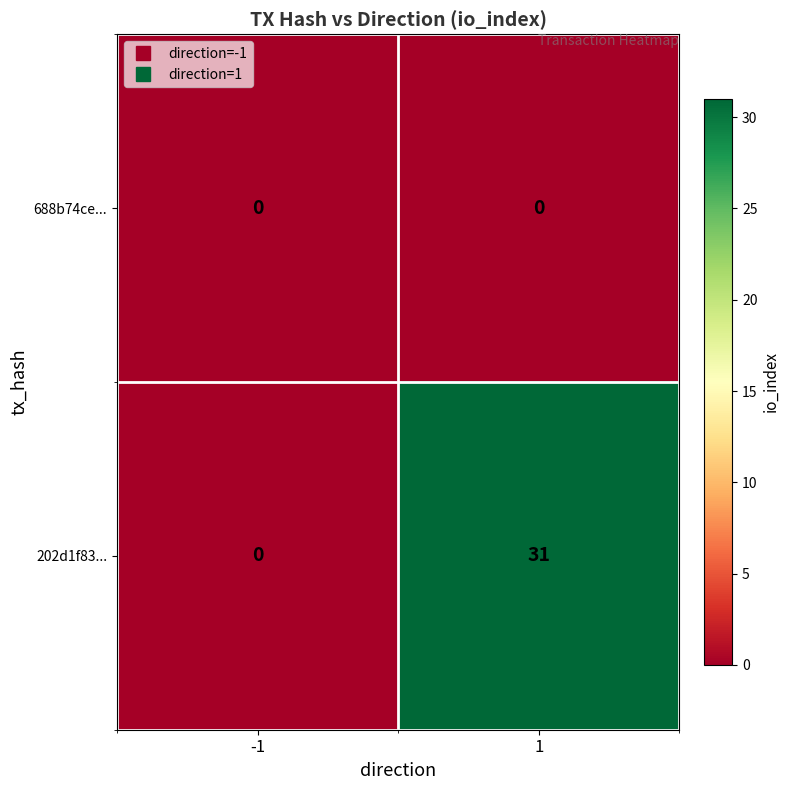

Which series has the largest range (max minus min)?

202d1f83...